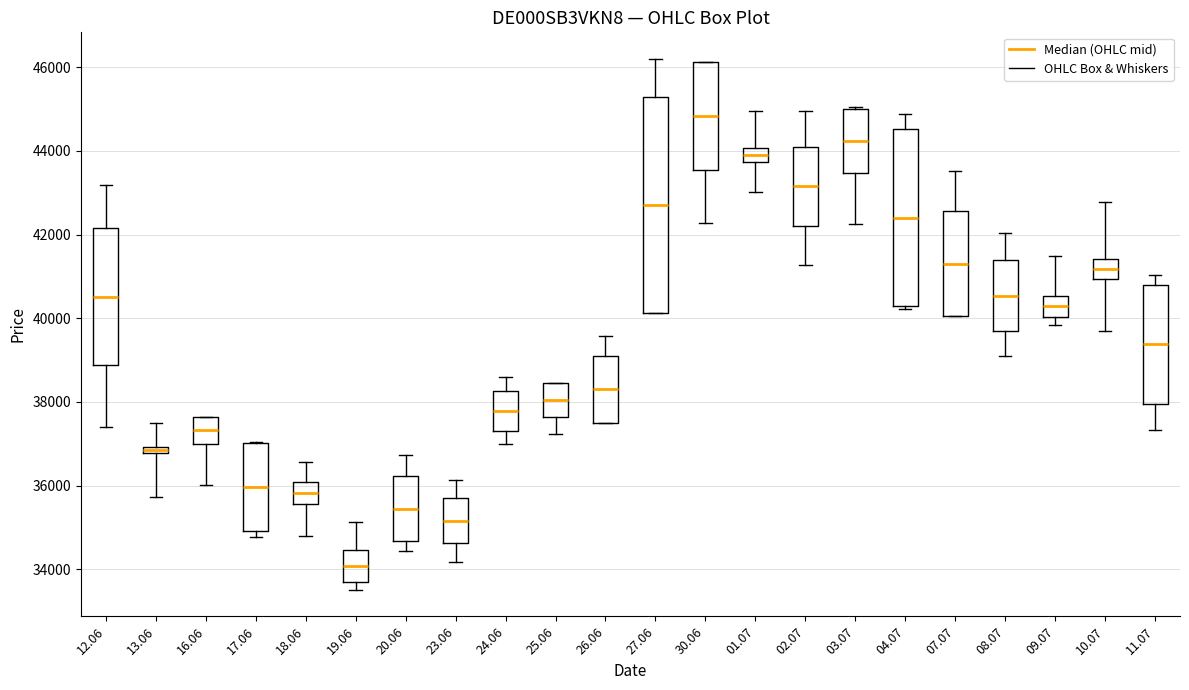

Which box's median line is the lowest?

19.06